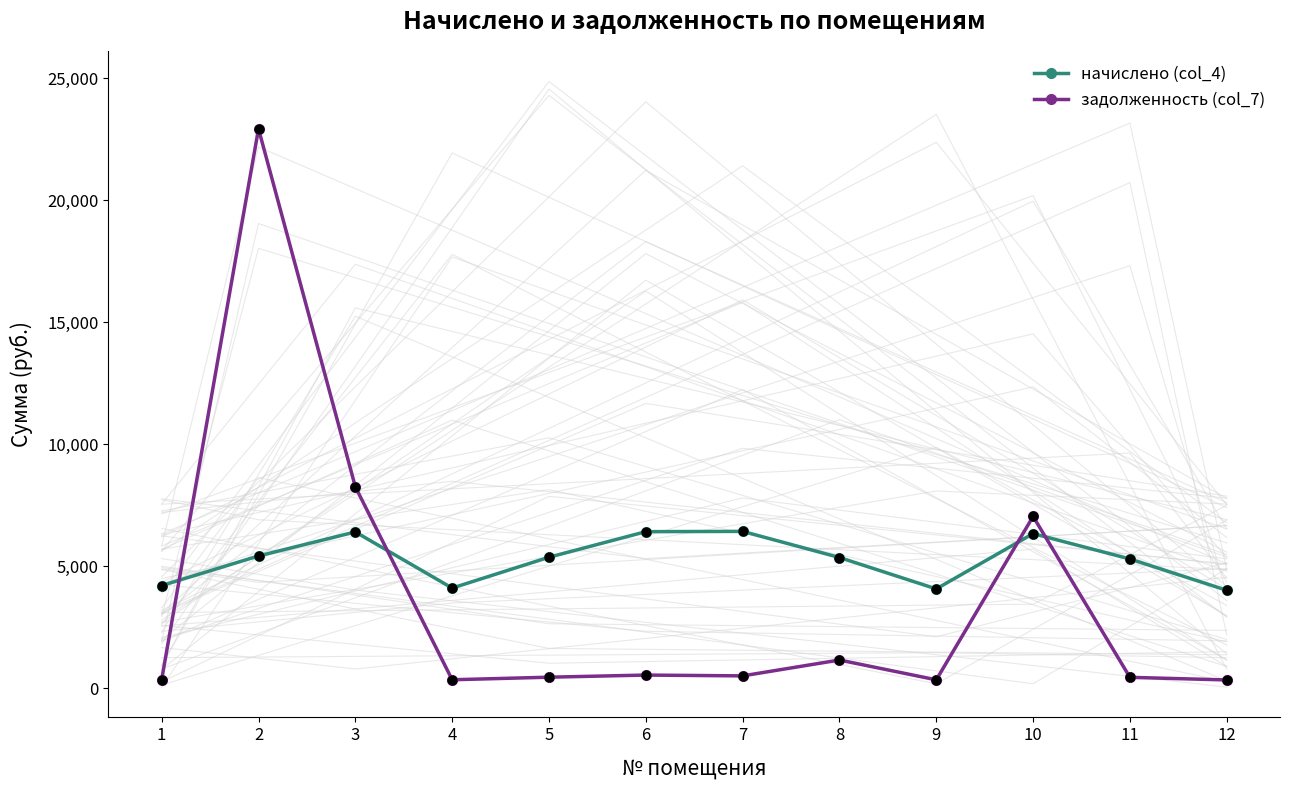

Which series contains the highest Y value?

задолженность (col_7)